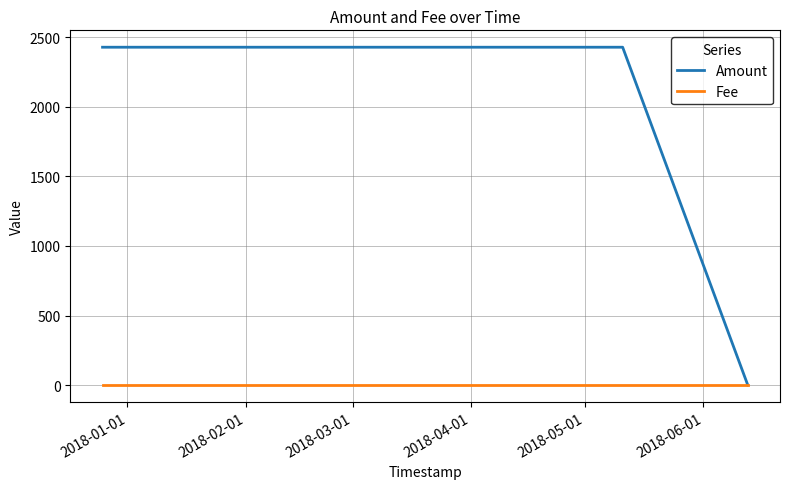

What is the sum of all Fee values?

3